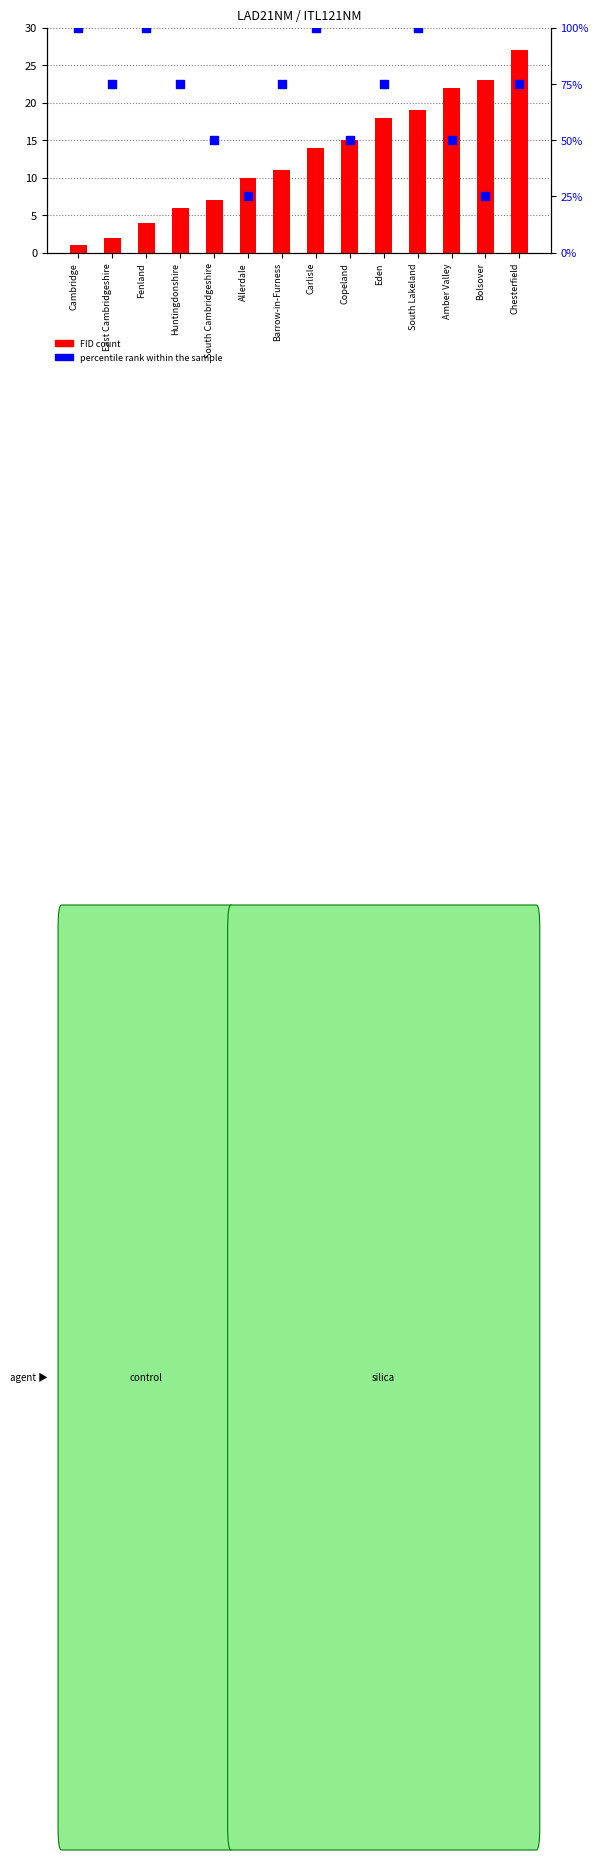

At which category is the sum across all series the highest?

South Lakeland